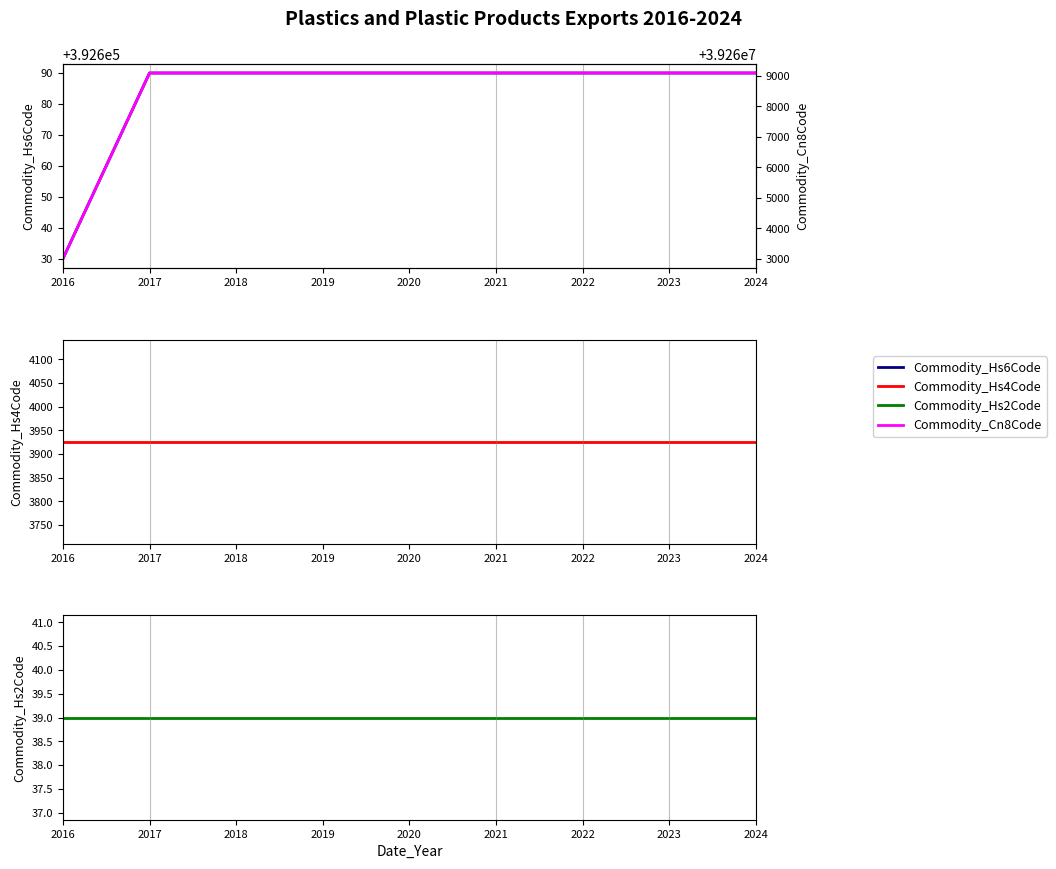

The value of Commodity_Hs2Code at 2023 is 64. True or false?

False